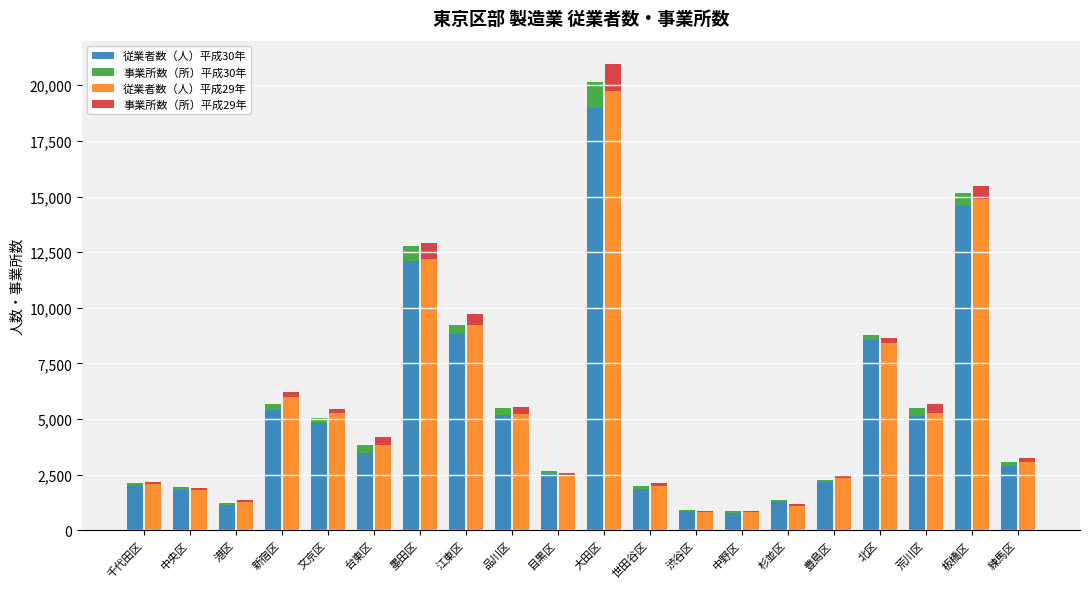

What is the lowest value of the 従業者数（人）平成29年 series?

811